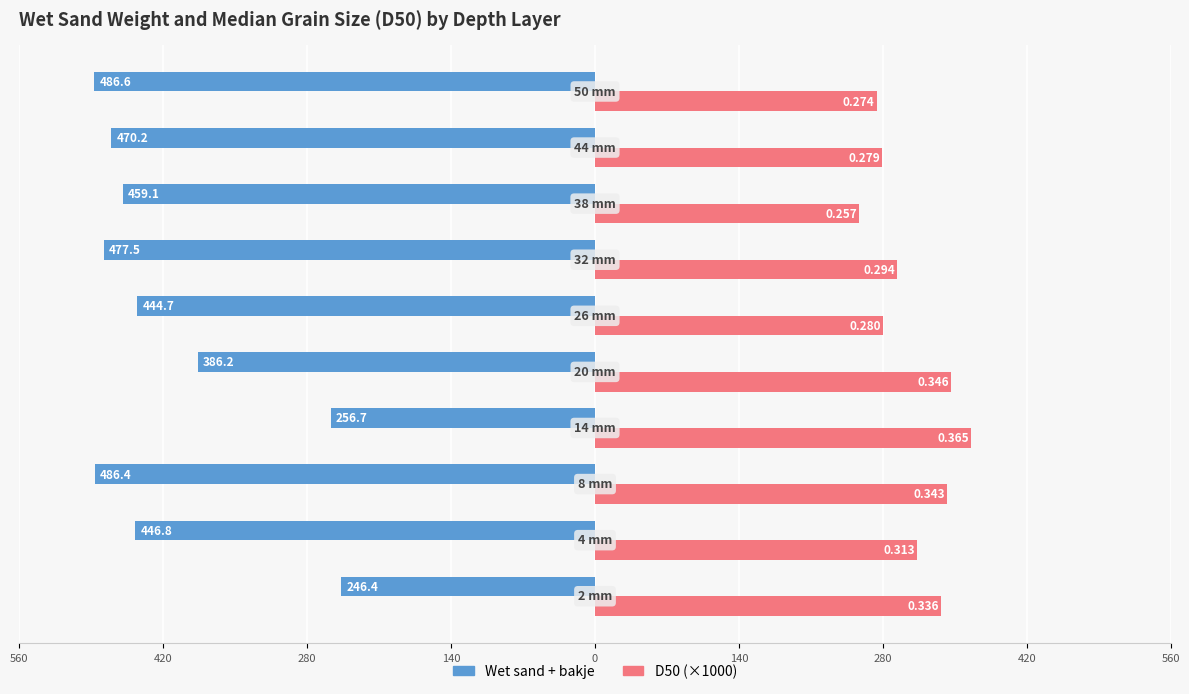

What are all the series names shown in the legend?

Wet sand + bakje, D50 (×1000)